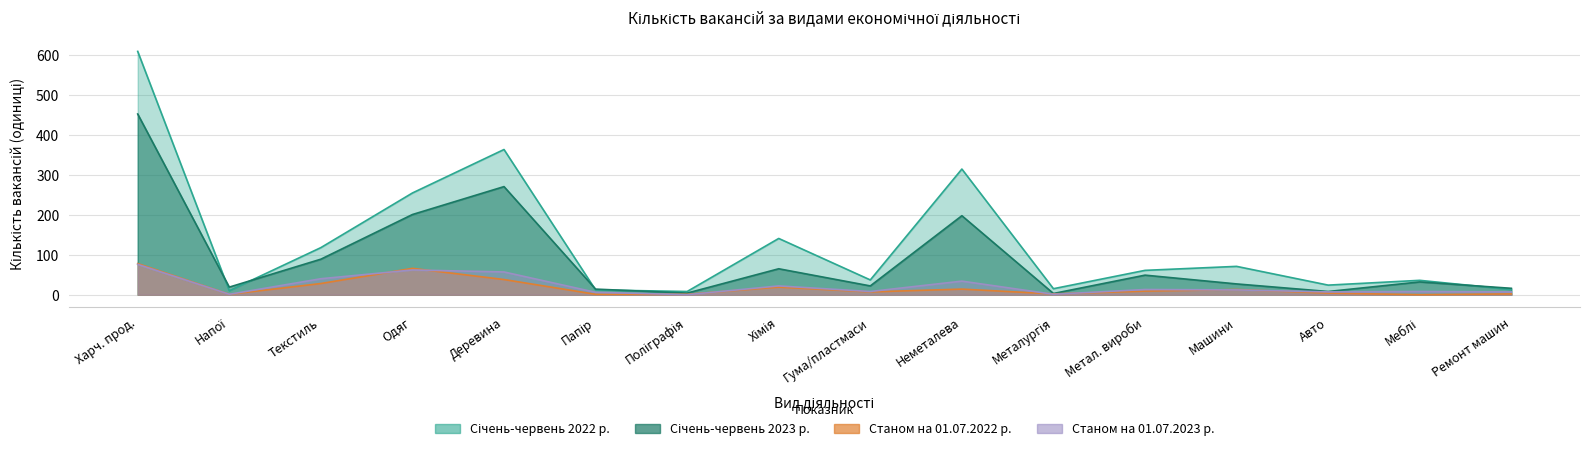

How many data points in Станом на 01.07.2023 р. are less than 12?

8